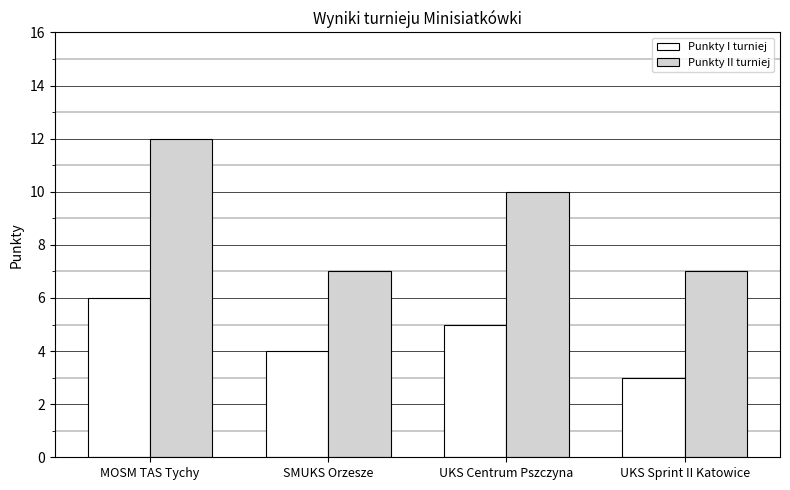

At which category does the chart reach its minimum across all series?

UKS Sprint II Katowice